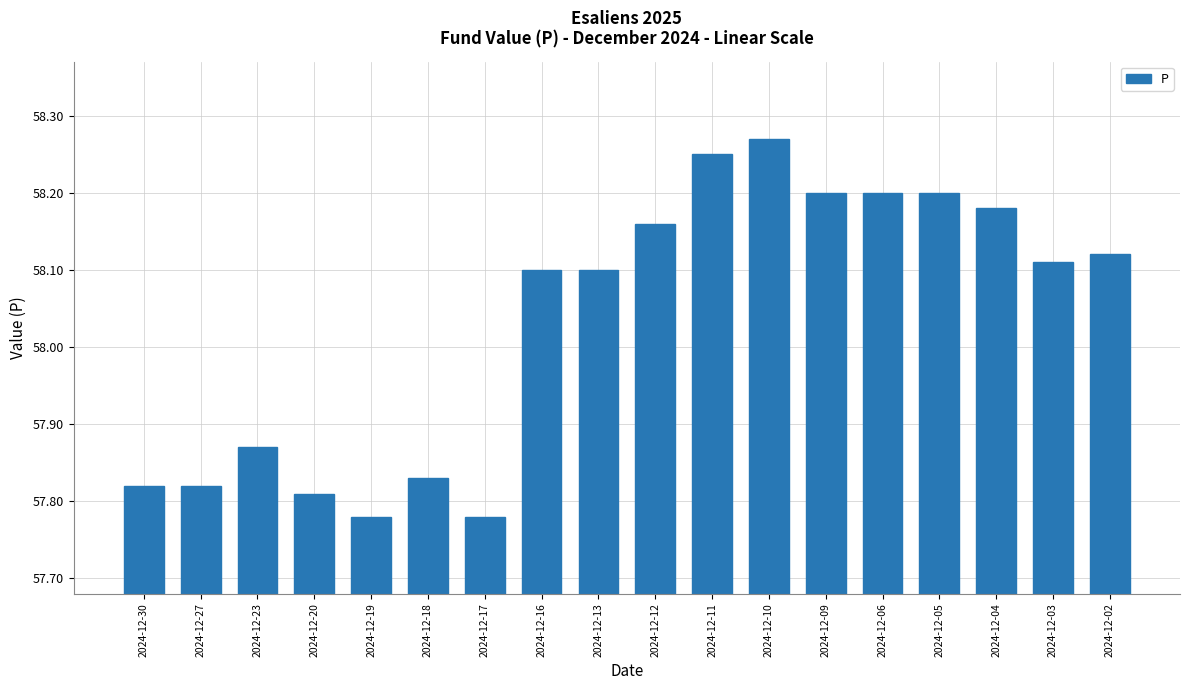

Does the chart contain any negative values?

No